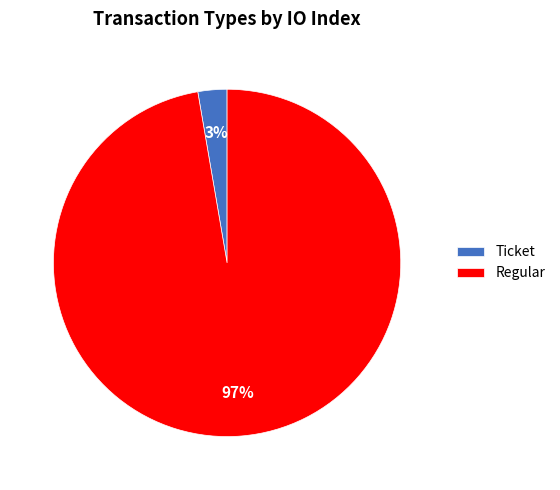

How many slices are in this pie chart?

2